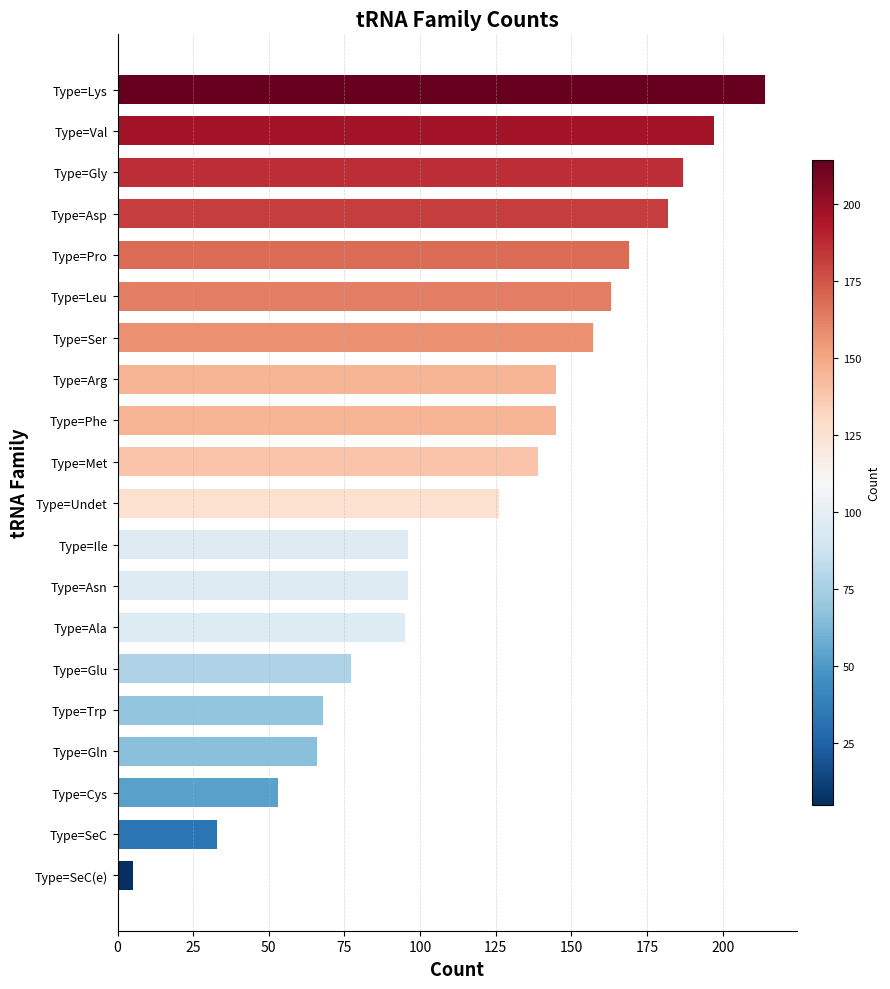

Which category has the highest value across all series?

Type=Lys